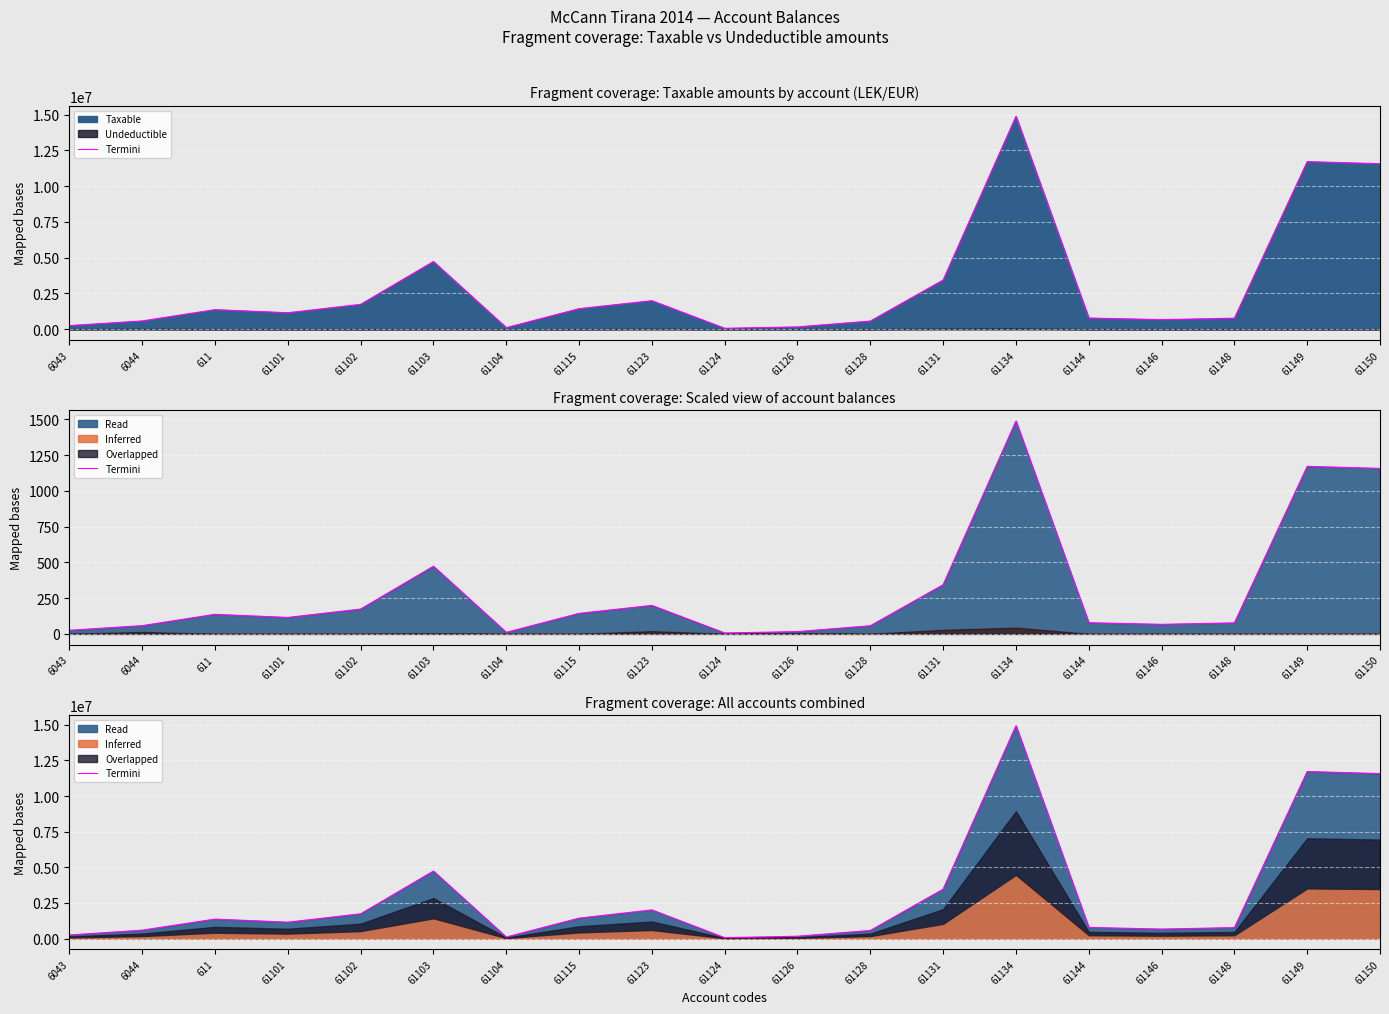

How many interior local peaks (higher than both neighbors) does the data have?

5